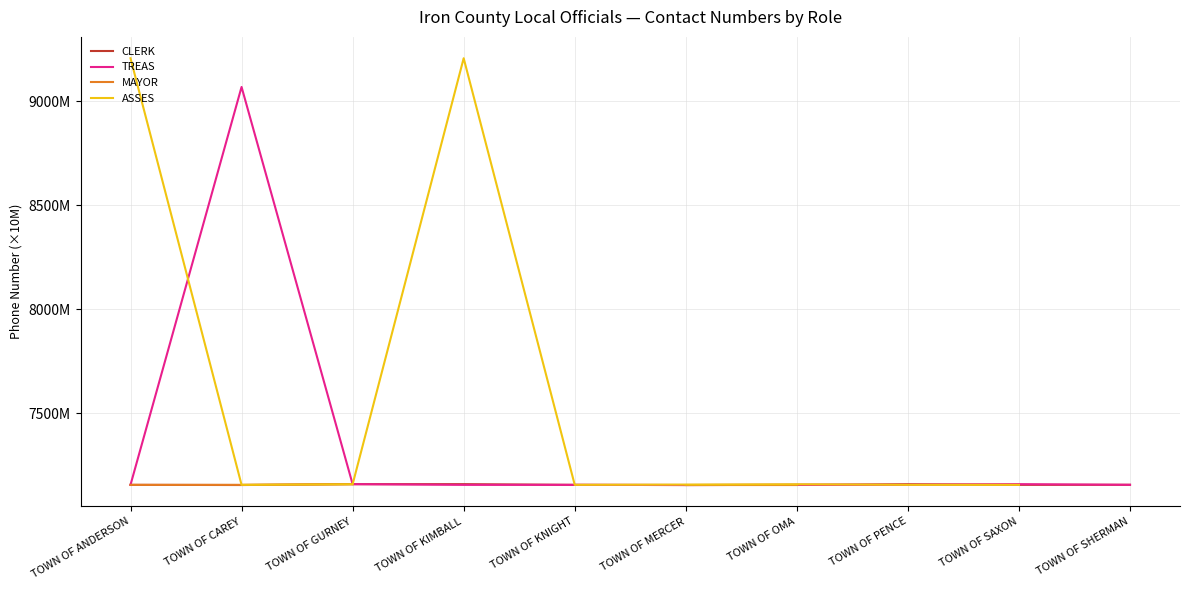

What are all the series names shown in the legend?

CLERK, TREAS, MAYOR, ASSES